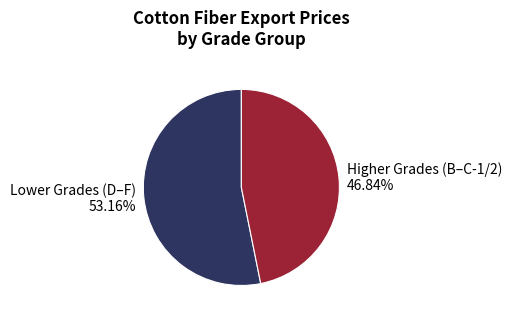

Is there any slice that represents more than half of the pie?

Yes